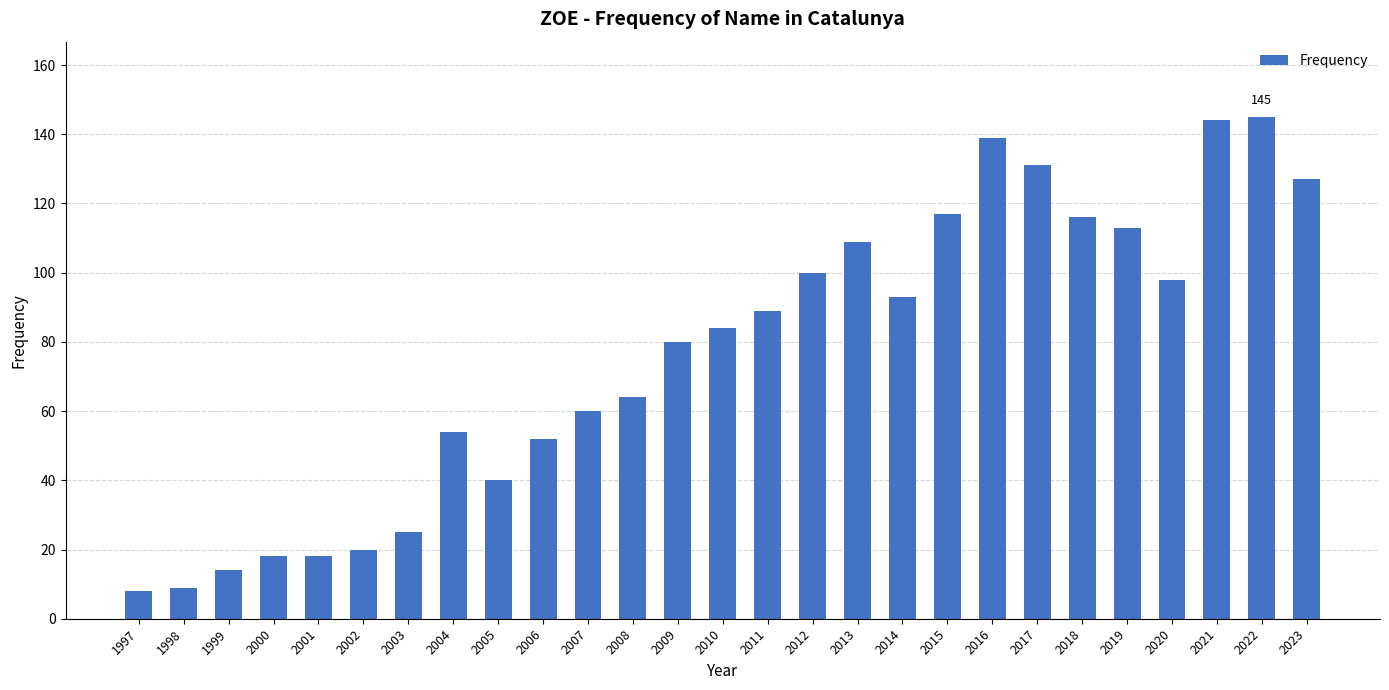

What is the value of the 27th bar from the left?

127